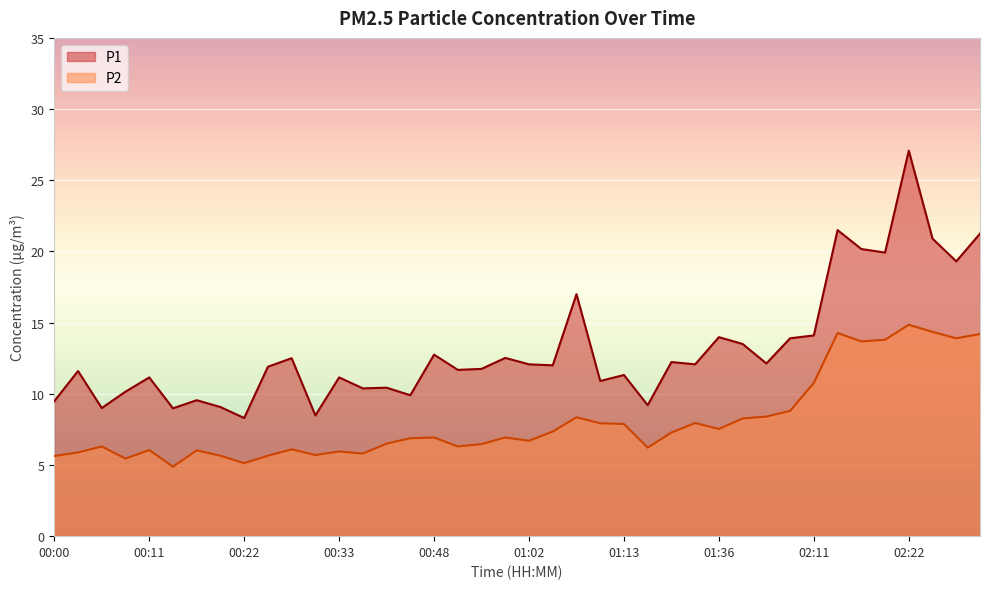

True or false: P1 has more than 2 points higher than both neighbors.

True